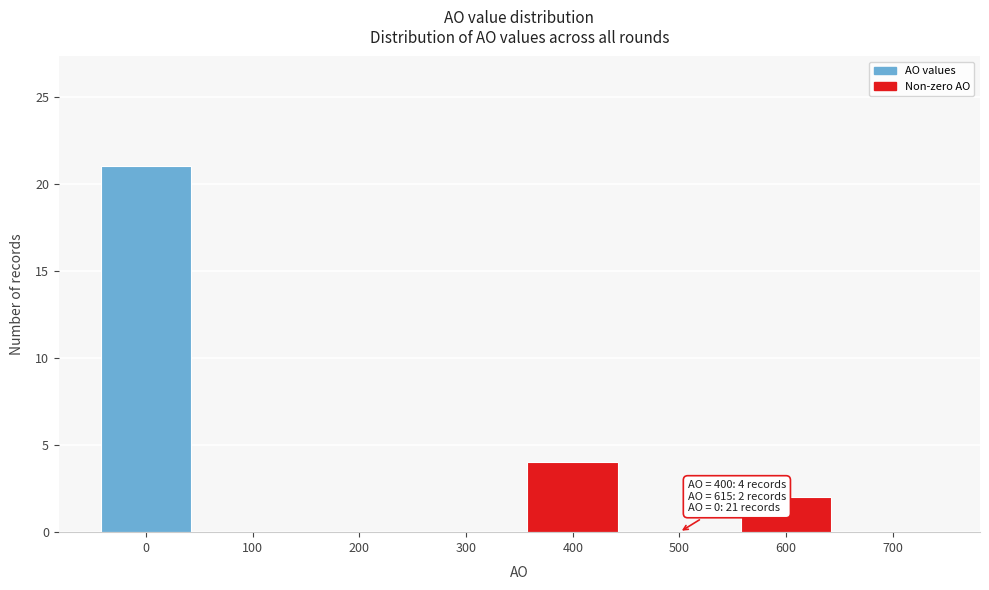

Reading left to right, extract all data points from this chart.

0=21	100=0	200=0	300=0	400=4	500=0	600=2	700=0